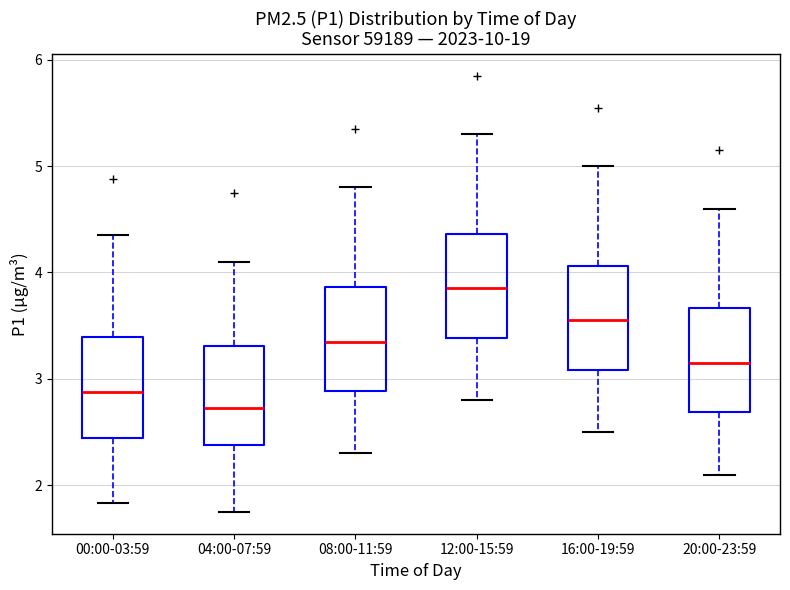

Reading left to right, read every box against the y-axis: the position of its median line, the range the box covers, and the ends of its whiskers. The values are not printed on the chart, so give them approximately, as read against the axis.

00:00-03:59: median 2.9, box 2.4 to 3.4, whiskers 1.8 to 4.4
04:00-07:59: median 2.7, box 2.4 to 3.3, whiskers 1.8 to 4.1
08:00-11:59: median 3.4, box 2.9 to 3.9, whiskers 2.3 to 4.8
12:00-15:59: median 3.9, box 3.4 to 4.4, whiskers 2.8 to 5.3
16:00-19:59: median 3.6, box 3.1 to 4.1, whiskers 2.5 to 5.0
20:00-23:59: median 3.2, box 2.7 to 3.7, whiskers 2.1 to 4.6